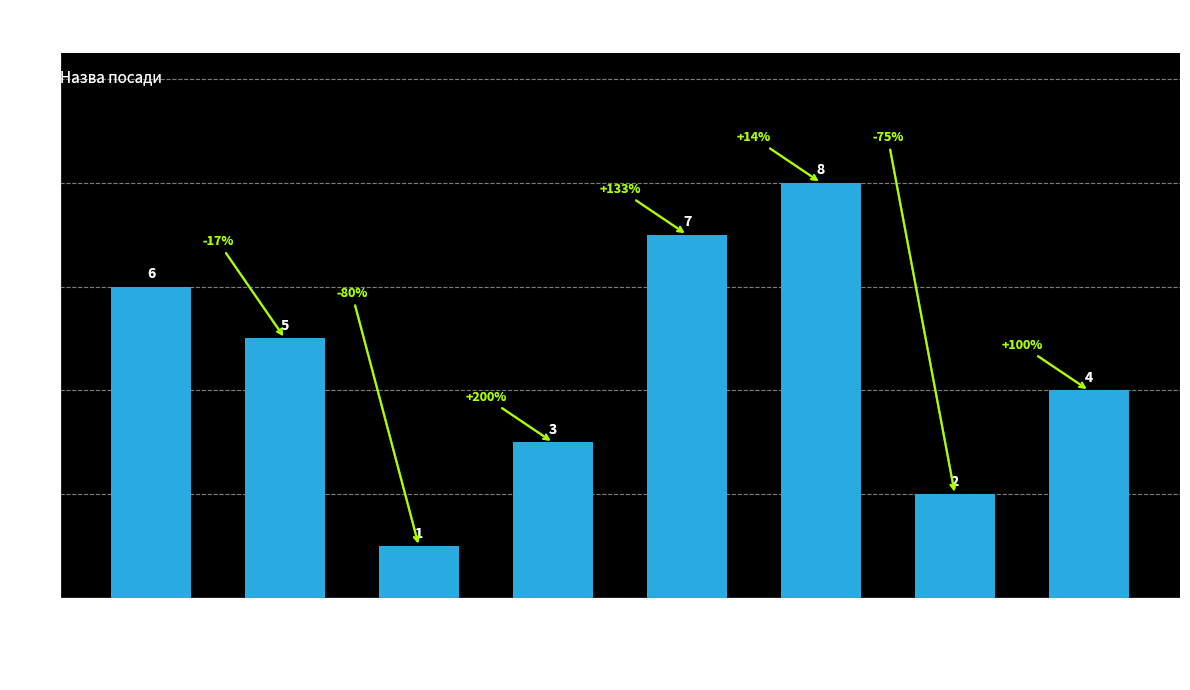

Is it true that the value at Генеральний директор is 1?

True